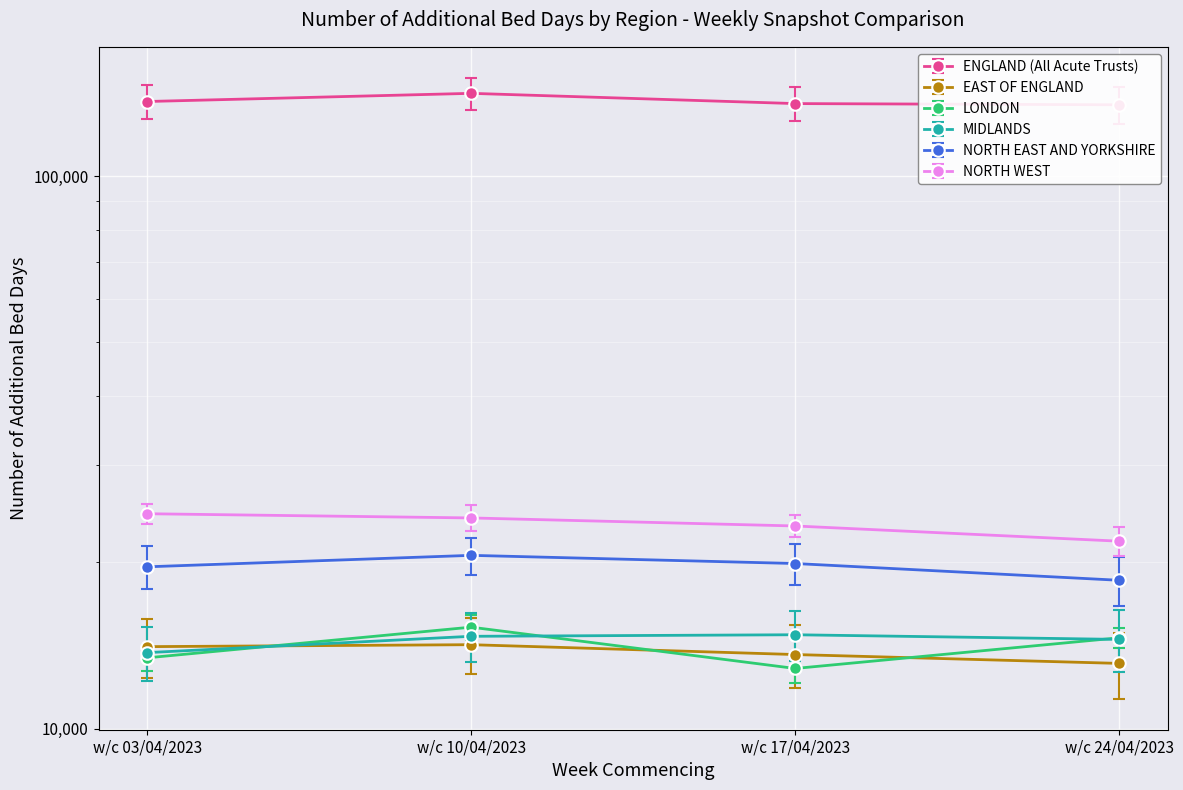

Rank the categories by NORTH EAST AND YORKSHIRE value from lowest to highest.

w/c 24/04/2023, w/c 03/04/2023, w/c 17/04/2023, w/c 10/04/2023